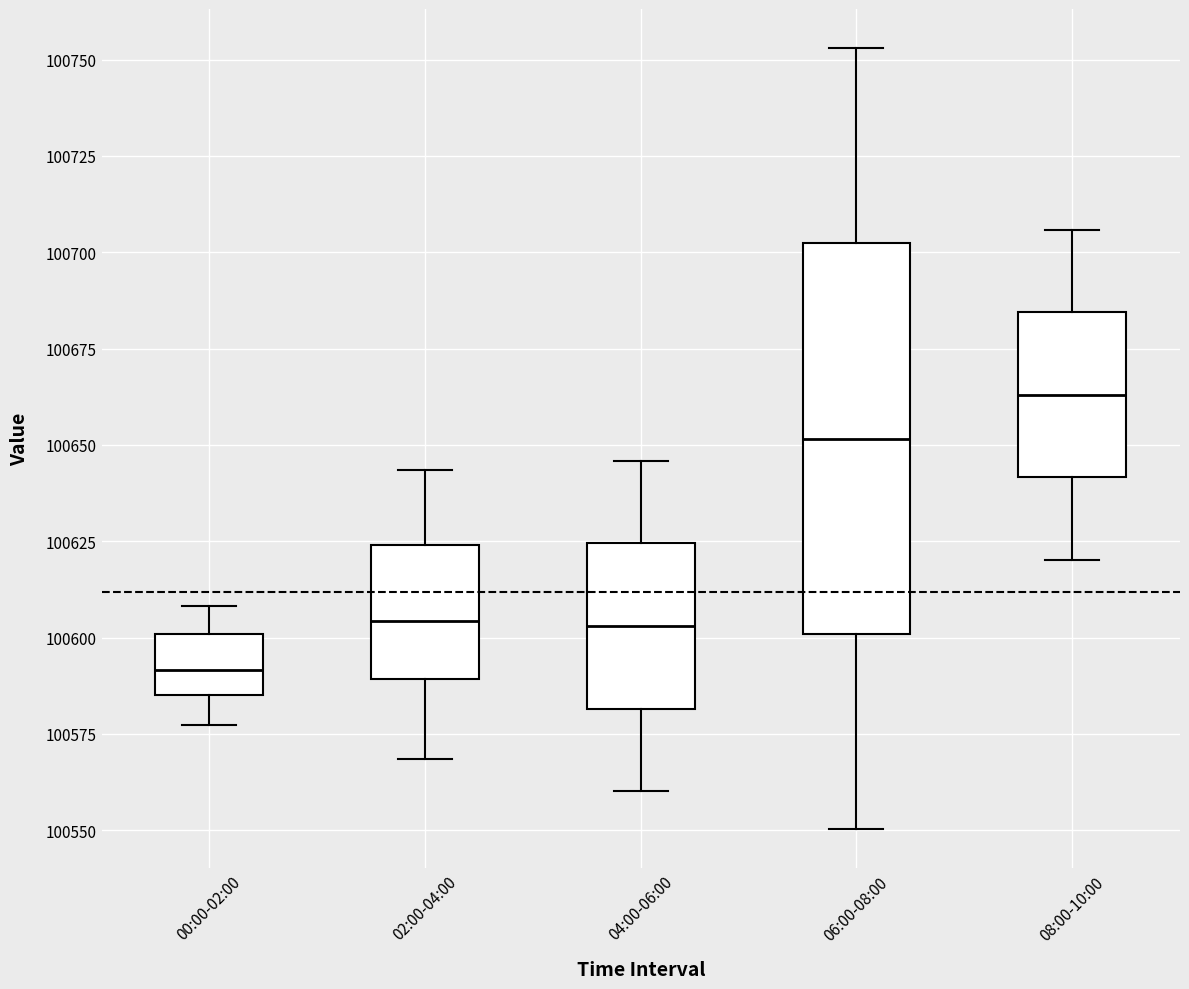

Comparing the boxes themselves (not the whiskers), which one is the tallest?

06:00-08:00